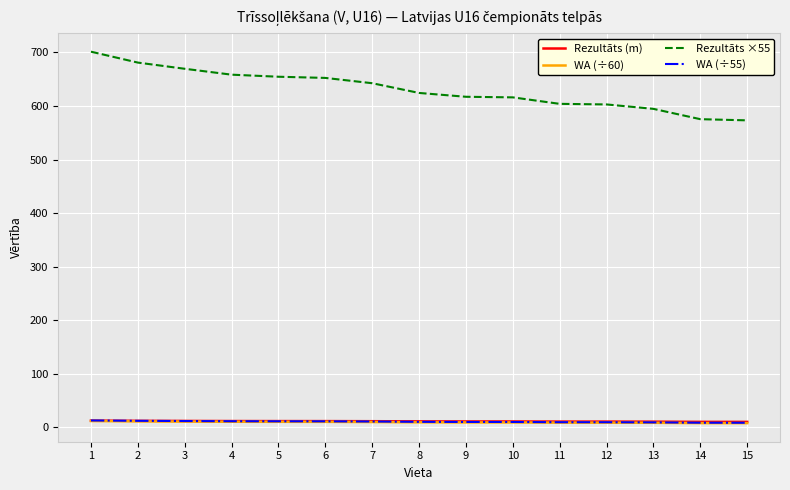

Is the value of Rezultāts ×55 at 10 greater than the value of WA (÷60) at 13?

Yes